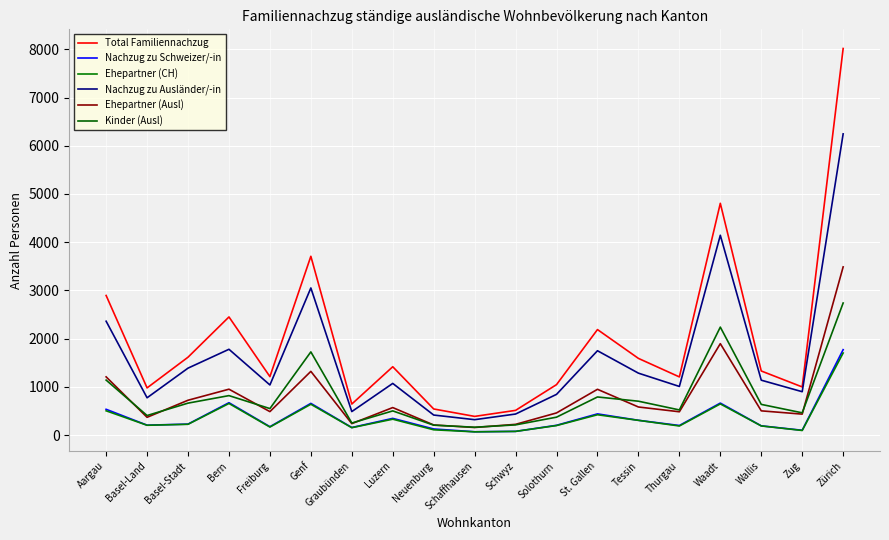

What is the difference between the second highest and second lowest values in the Nachzug zu Ausländer/-in series?

3729